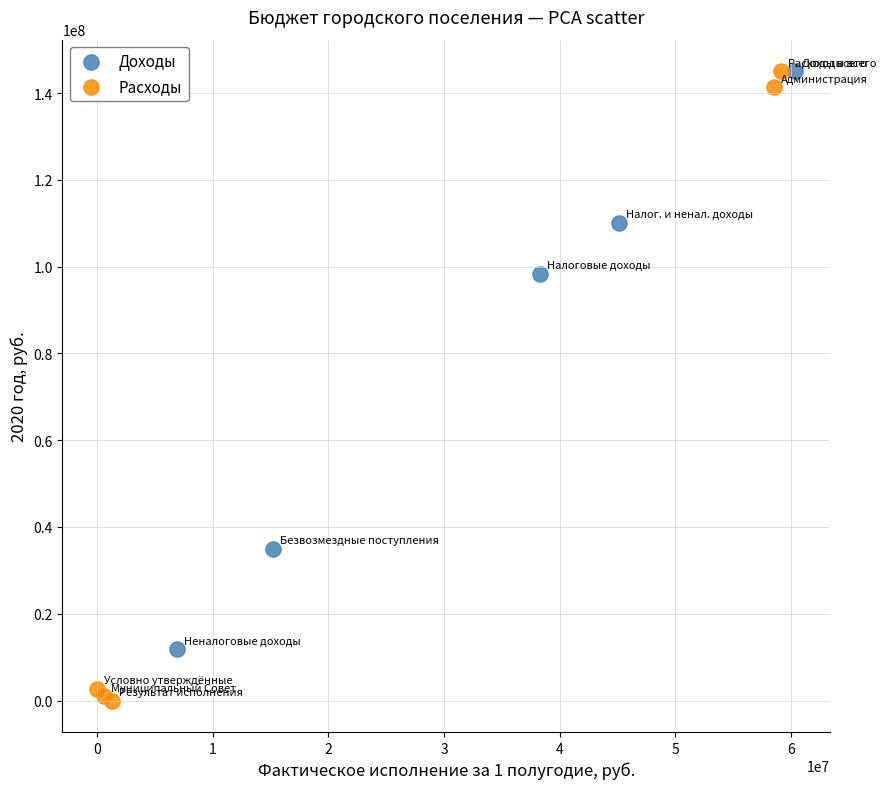

Which series contains the lowest Y value?

Расходы